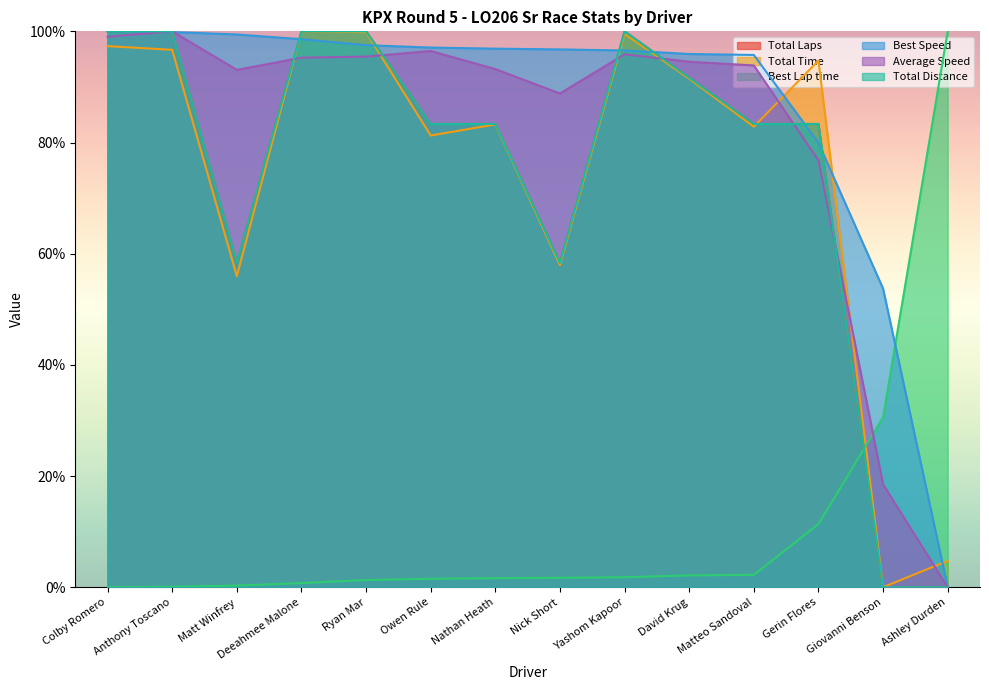

The value of Total Distance at Nick Short is 58.3. True or false?

True